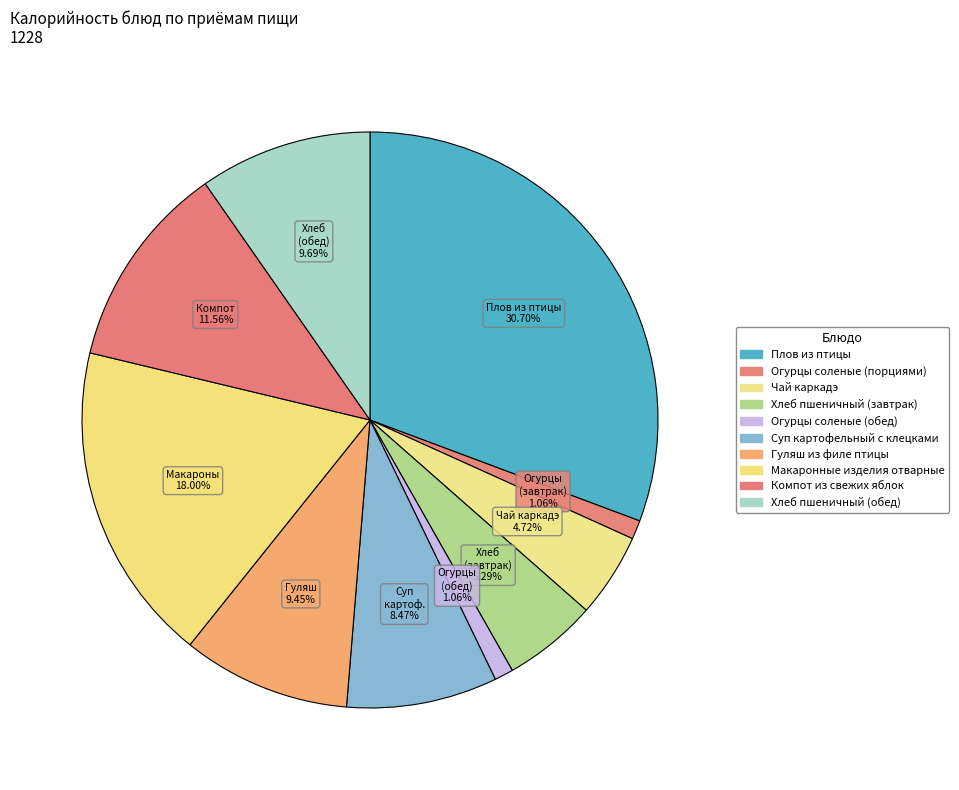

Does Хлеб пшеничный (обед) account for over 50% of the chart?

No